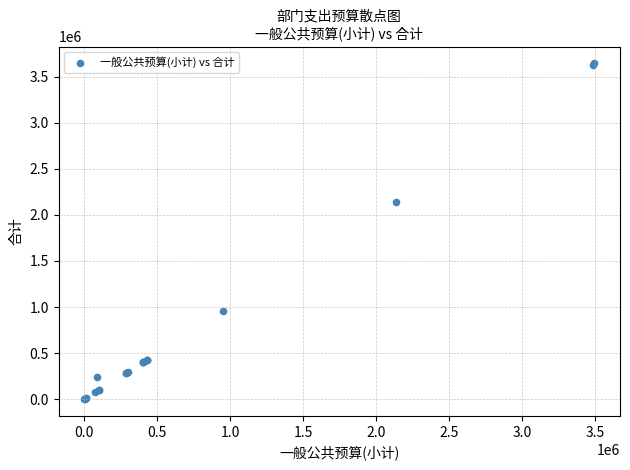

What Y value in the scatter plot is closest to 1822581?

2136475.0